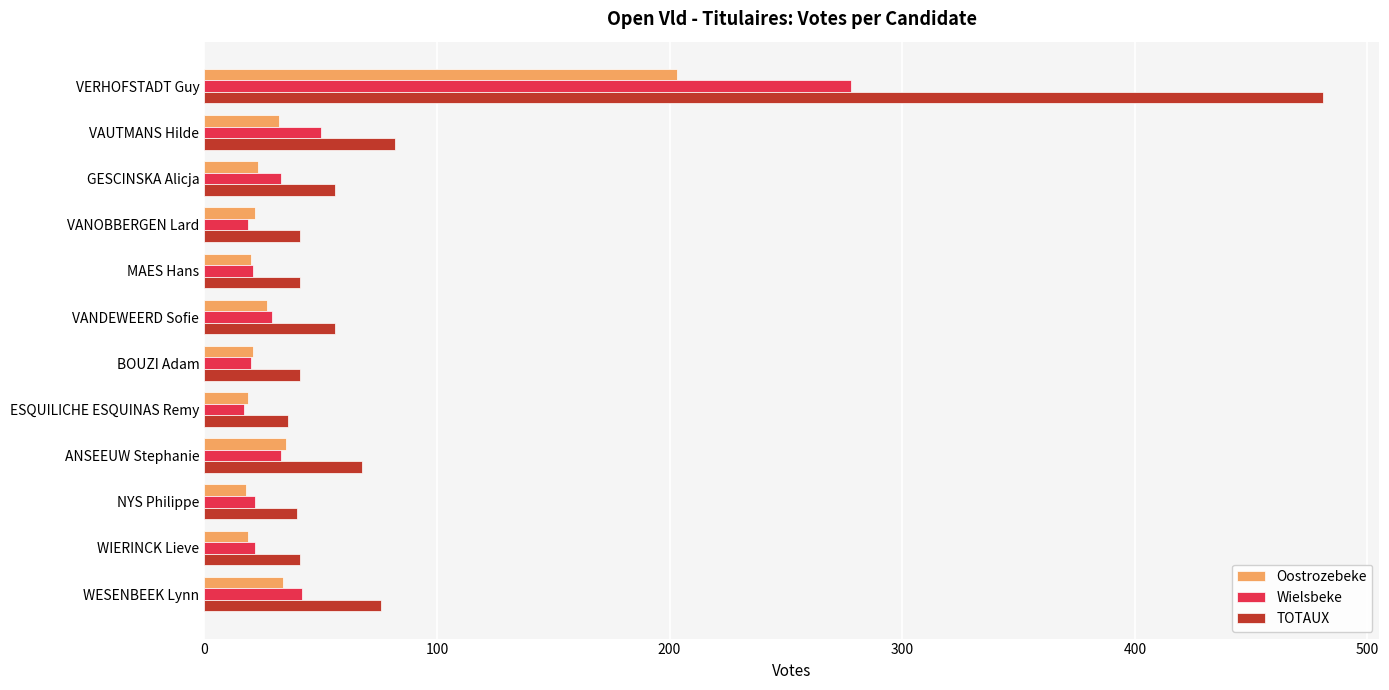

What is the lowest value of the Wielsbeke series?

17